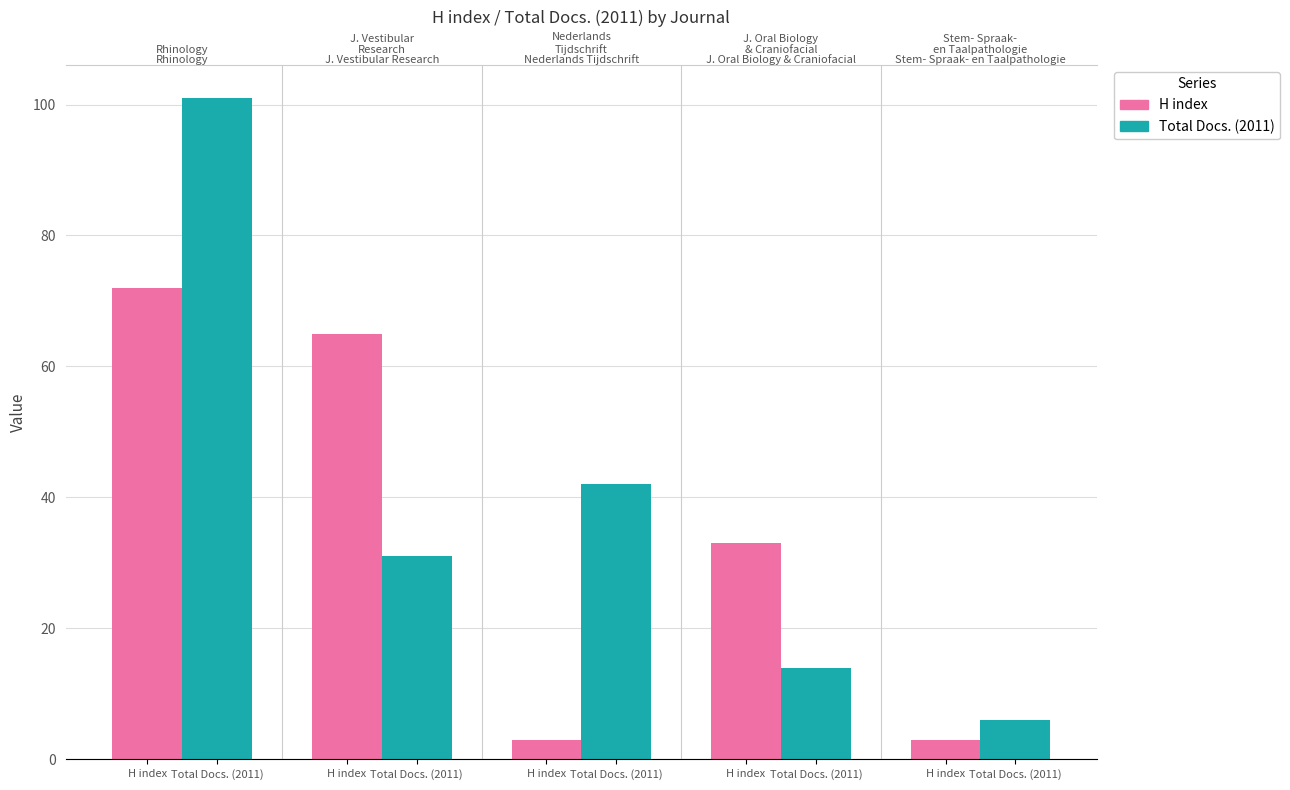

What is the difference between the second highest and second lowest values in the Total Docs. (2011) series?

28